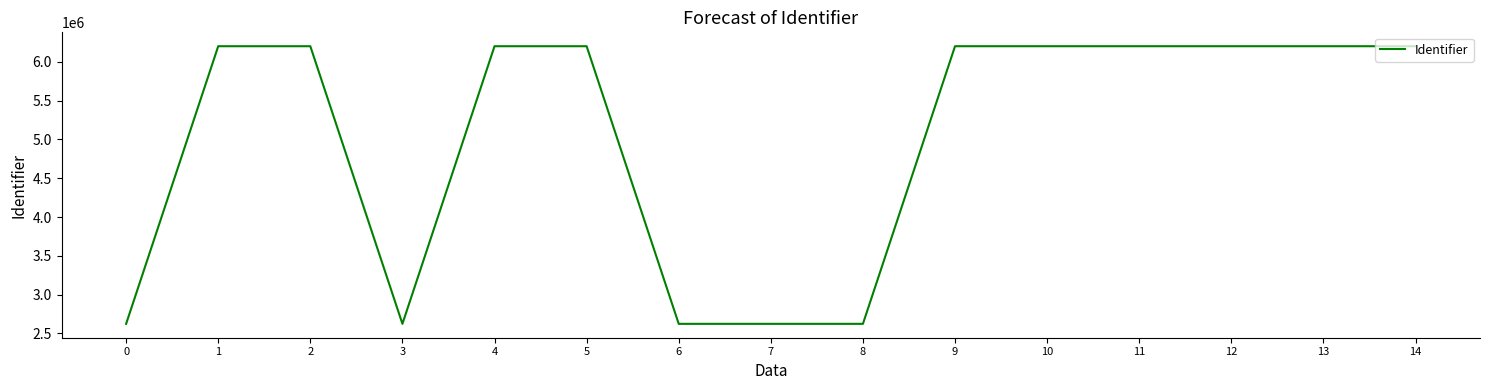

The chart shows a value of 1164563 at 8. True or false?

False